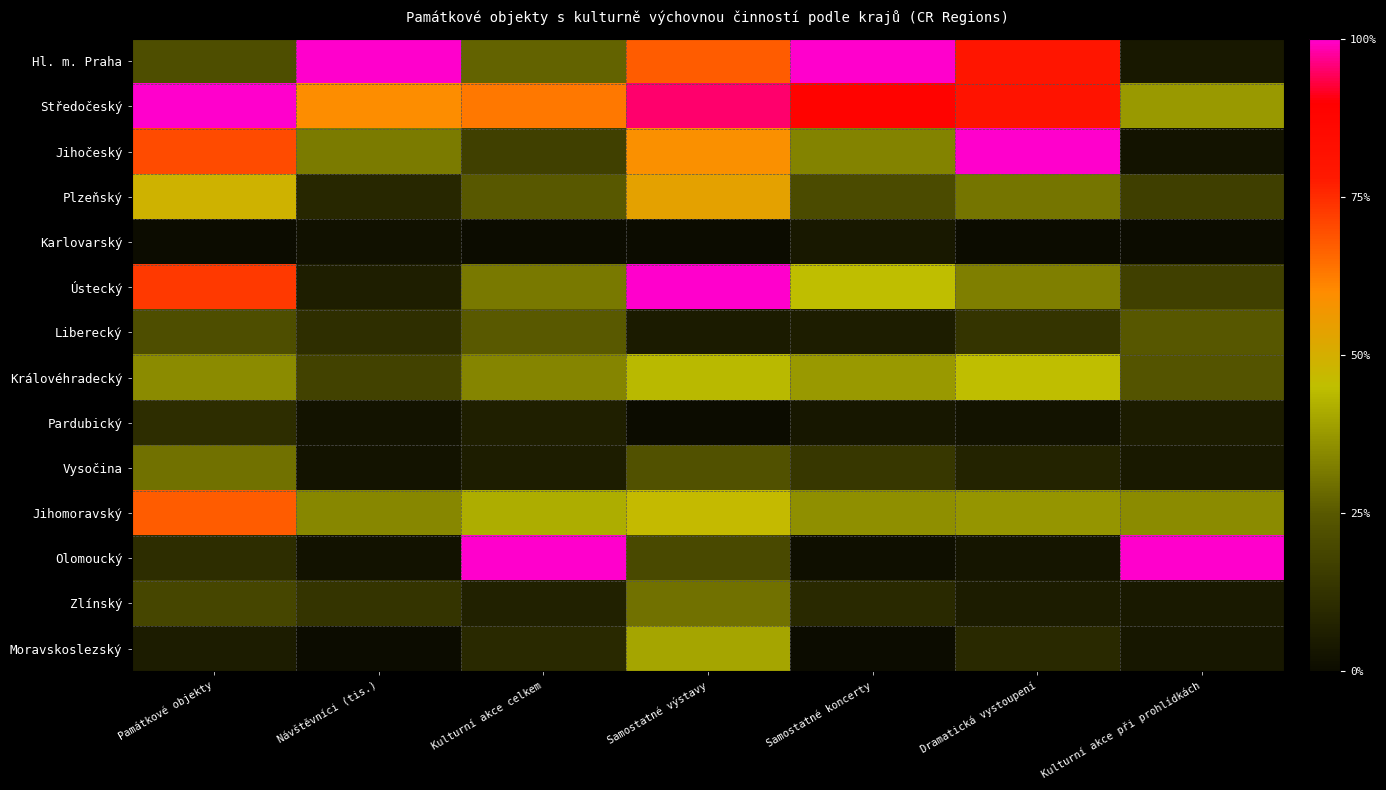

Which label corresponds to the smallest value in the chart?

Památkové objekty